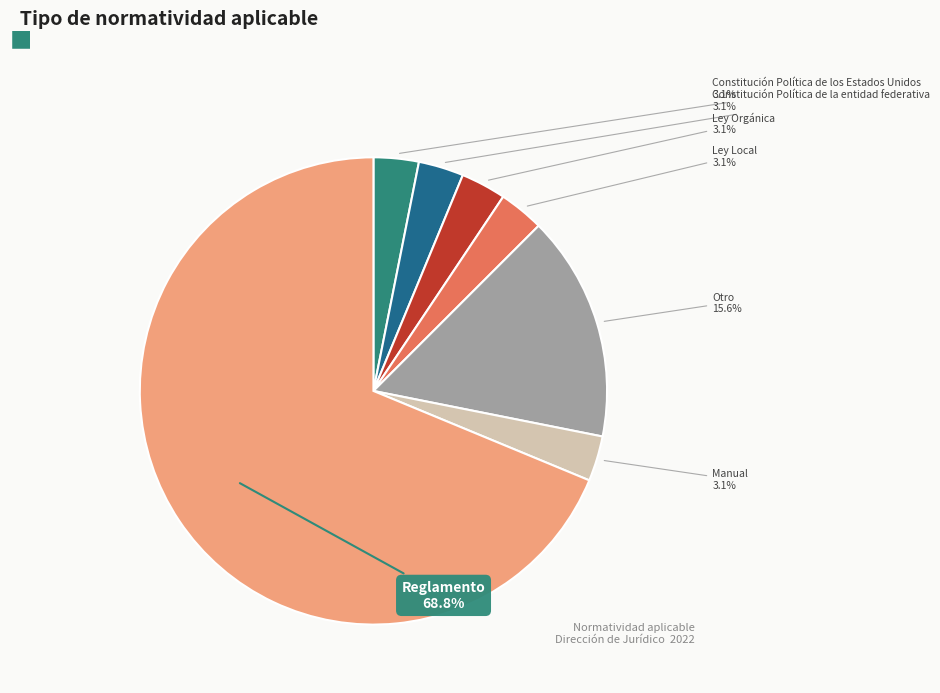

Is there a majority slice in this chart?

Yes